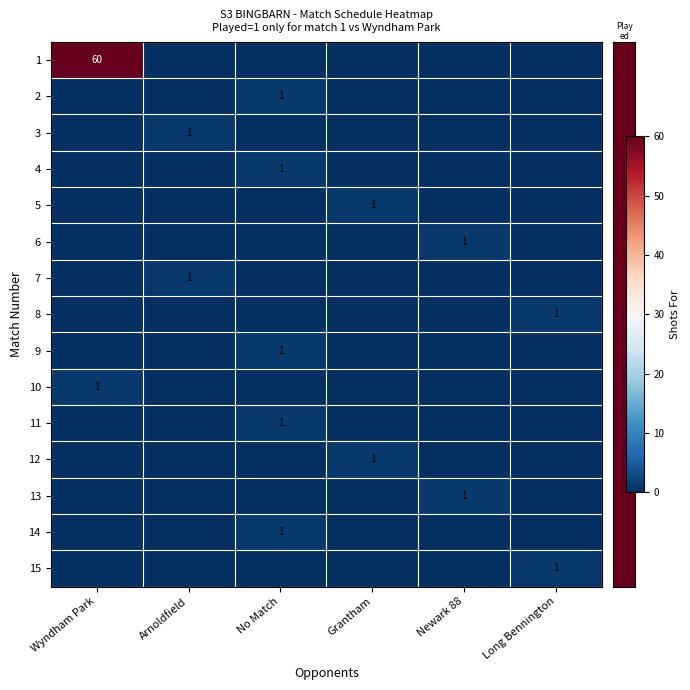

What is the difference between the highest and lowest values at Arnoldfield?

1